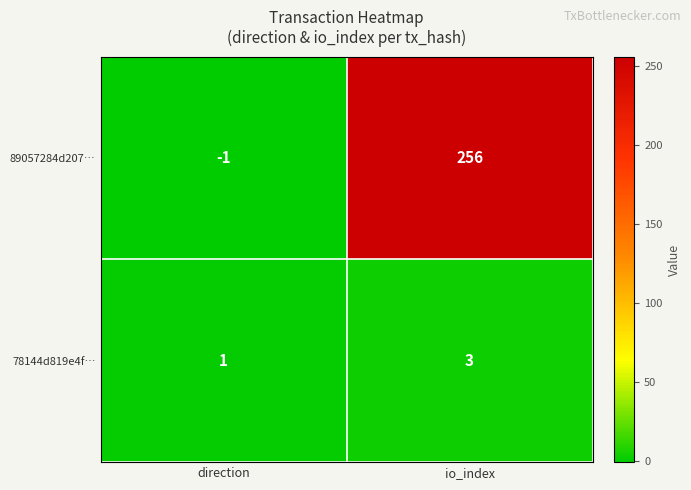

Rank the series by their average value, from highest to lowest.

89057284d207…, 78144d819e4f…